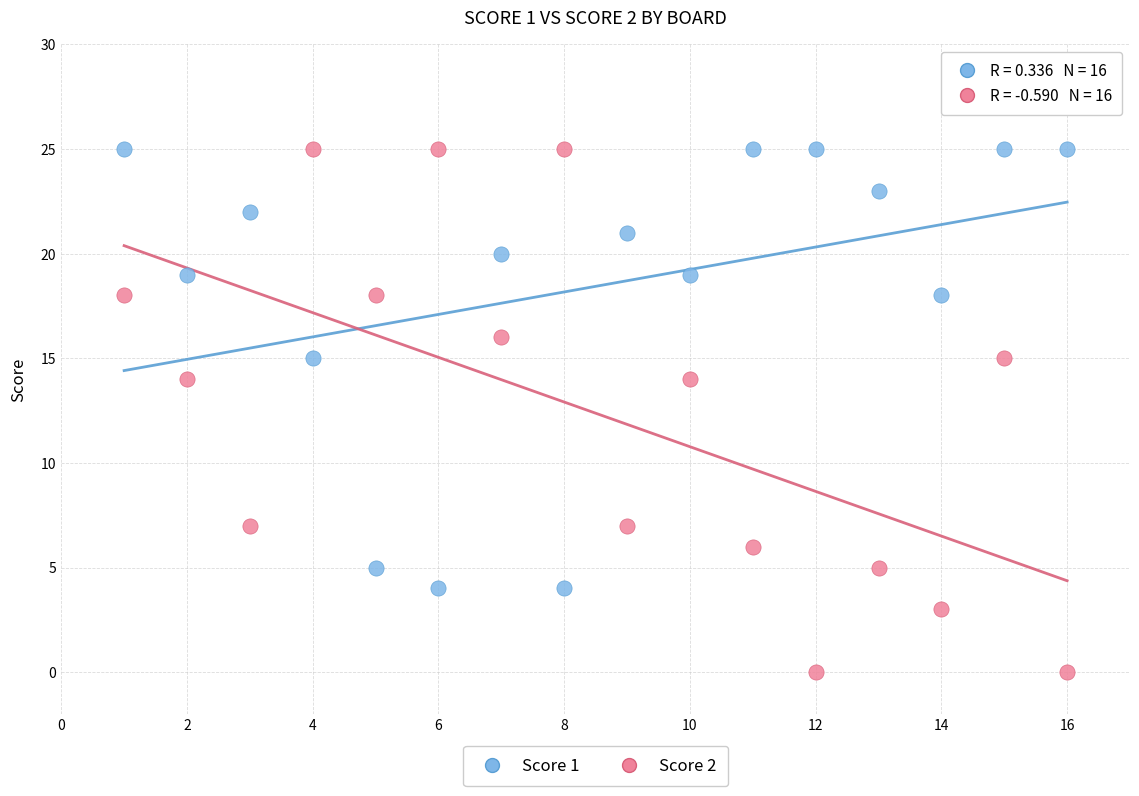

Across all data points, what is the range of X values (max minus min)?

15